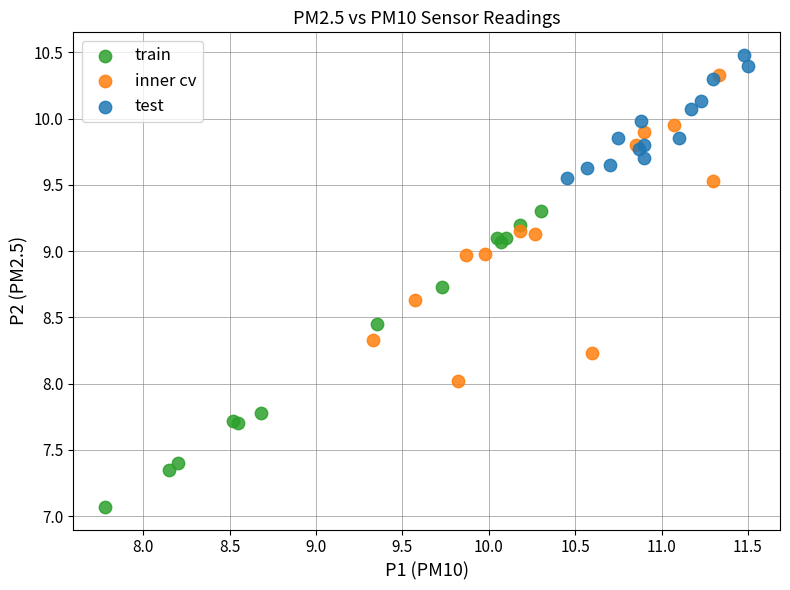

Which series reaches the minimum Y coordinate?

train